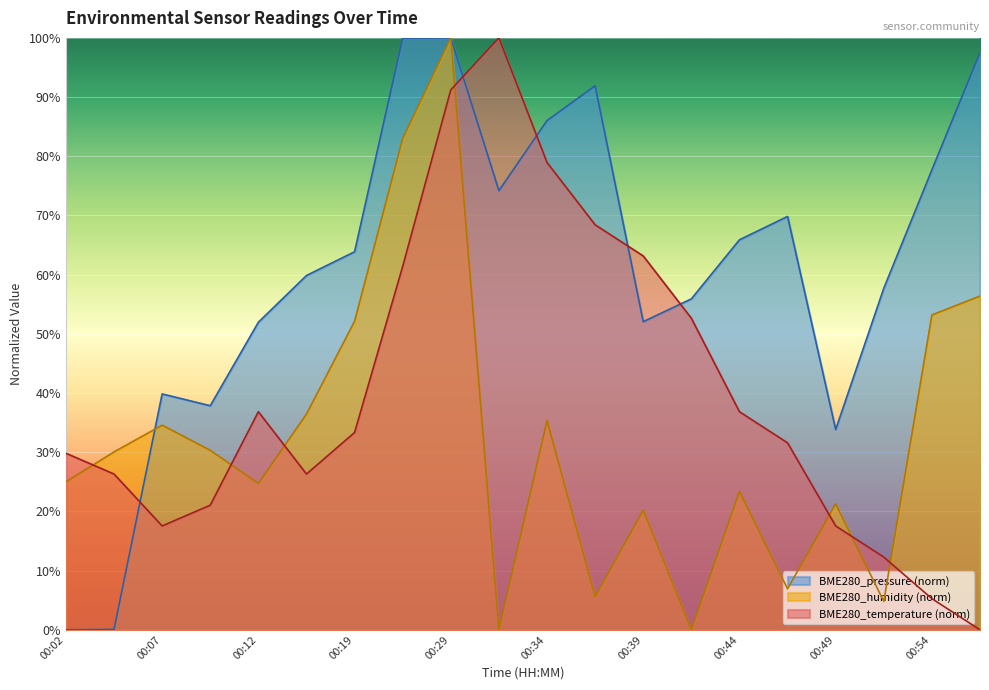

True or false: BME280_temperature has a value of 12.2 at 00:19.

False